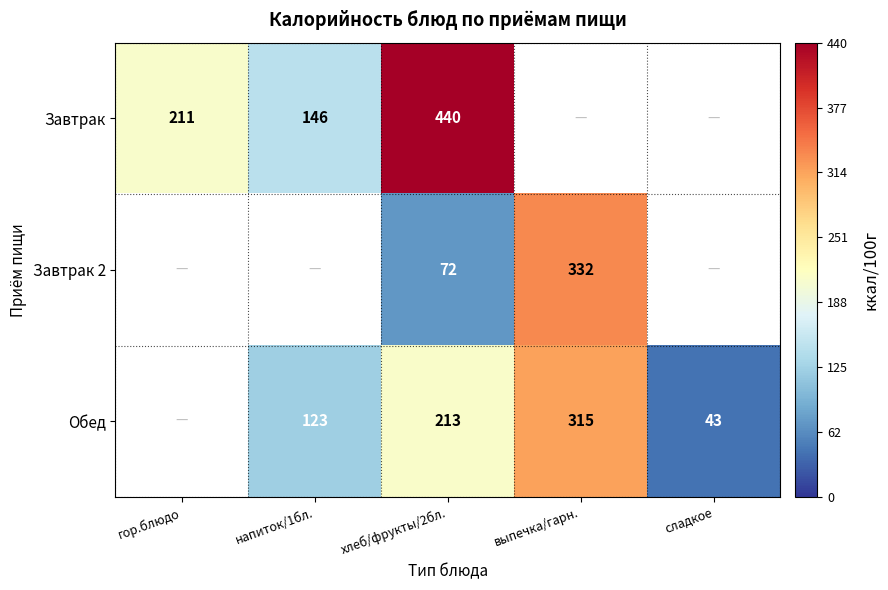

Is the value of Завтрак at хлеб/фрукты/2бл. greater than the value of Завтрак 2 at хлеб/фрукты/2бл.?

Yes